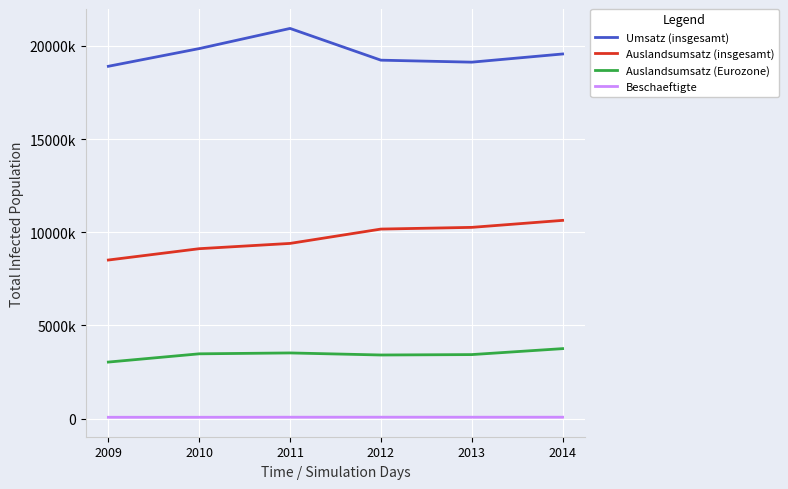

What are all the series names shown in the legend?

Umsatz (insgesamt), Auslandsumsatz (insgesamt), Auslandsumsatz (Eurozone), Beschaeftigte